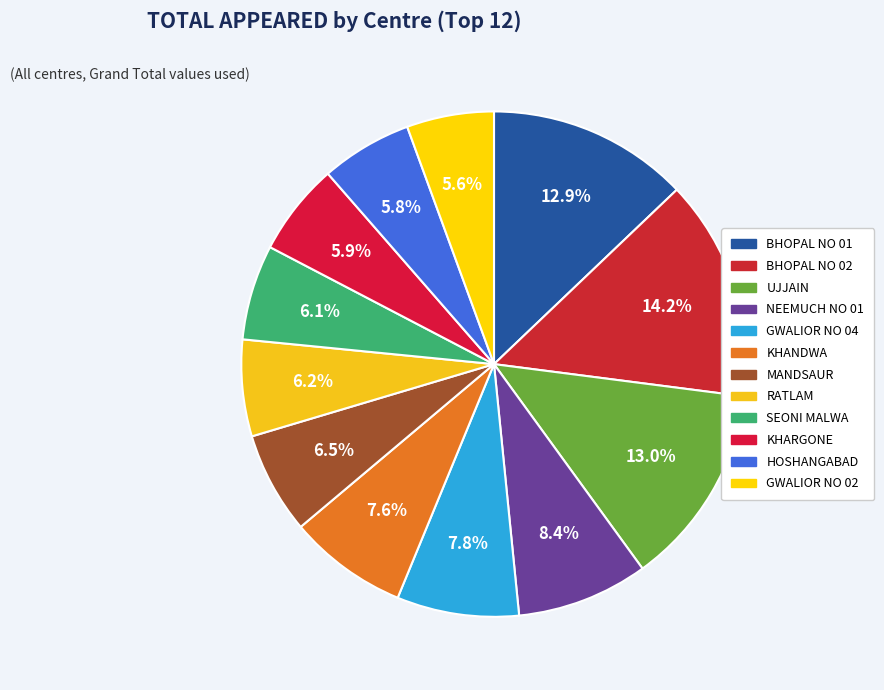

True or false: BHOPAL NO 02 accounts for 14% of the total.

True